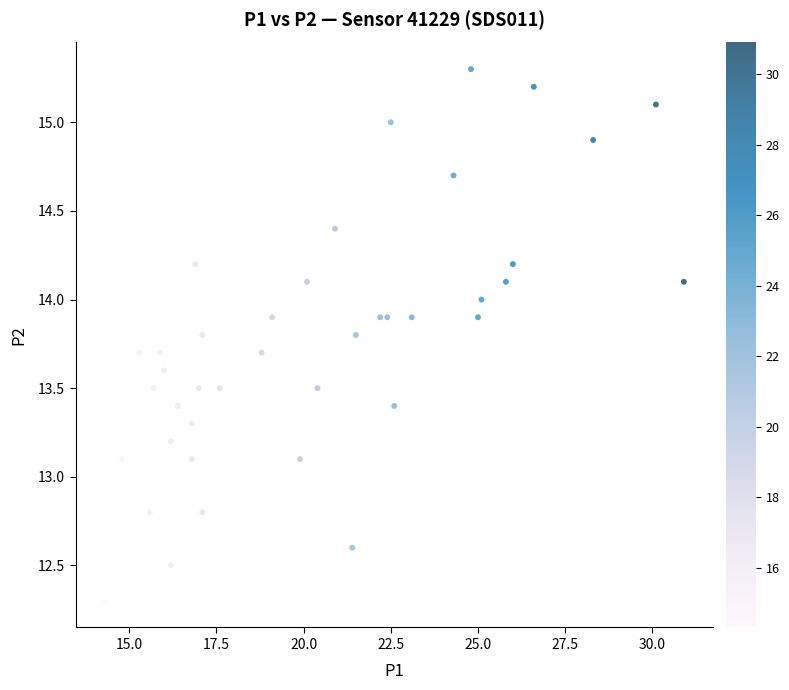

What is the range of Y values (max minus min)?

3.0